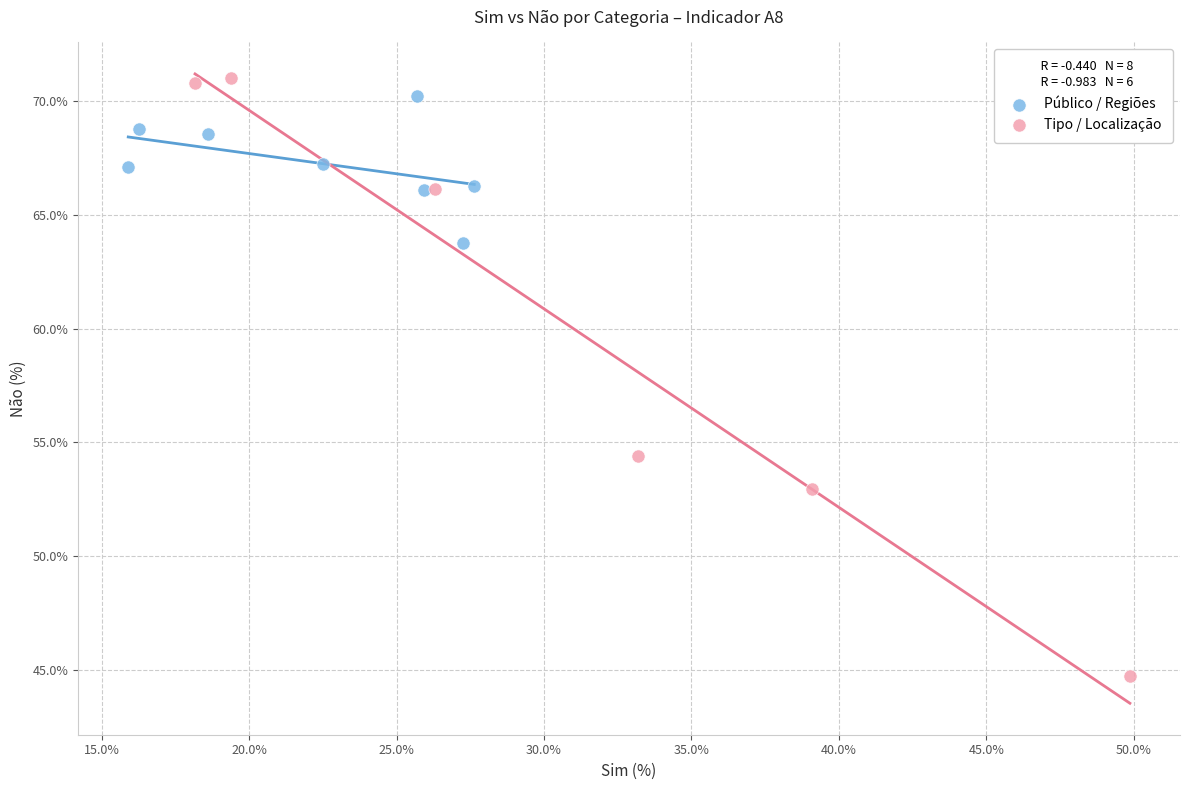

Which series has the largest Y range (max minus min)?

Tipo / Localização